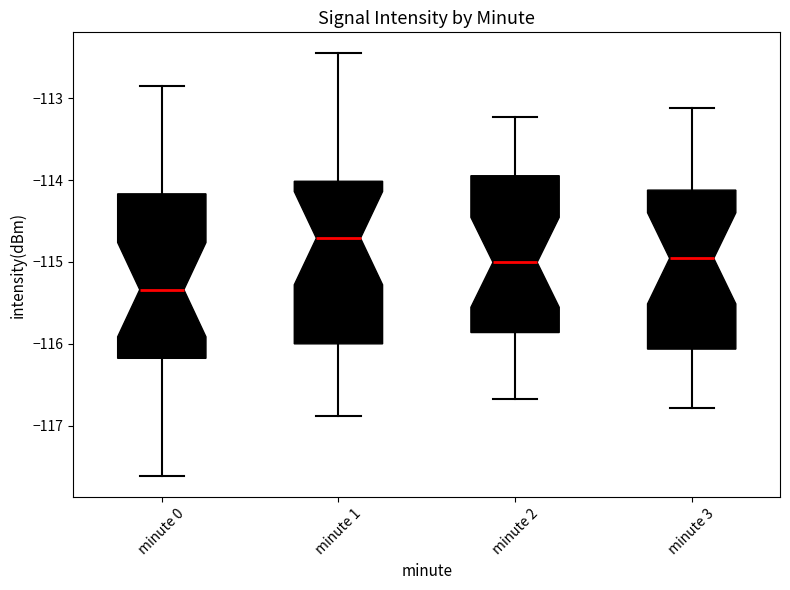

Which box has the highest median line?

minute 1